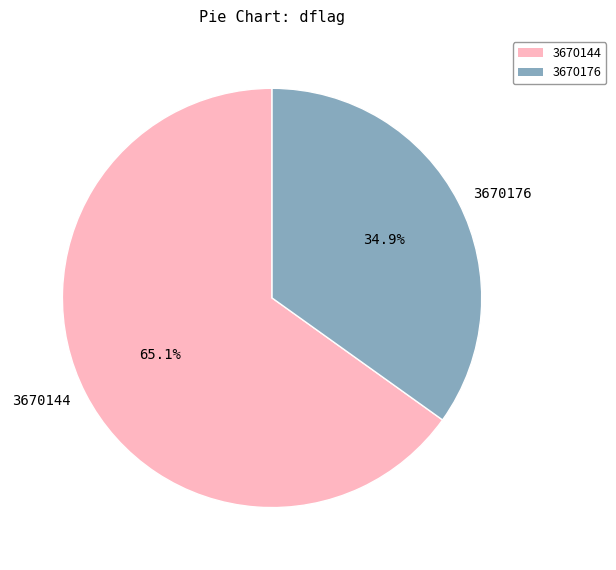

Which category has the biggest portion of the pie?

3670144